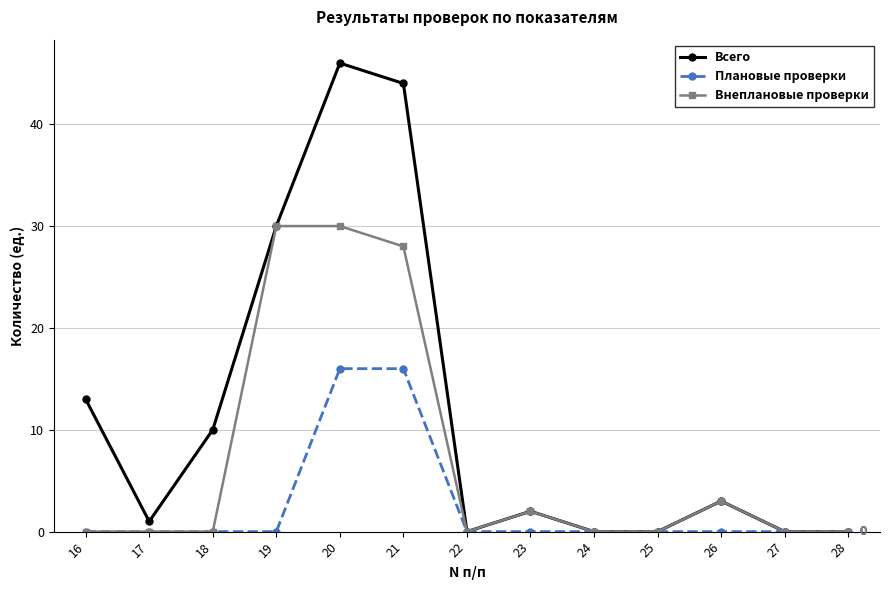

Is the value of Плановые проверки at 19 greater than the value of Всего at 20?

No